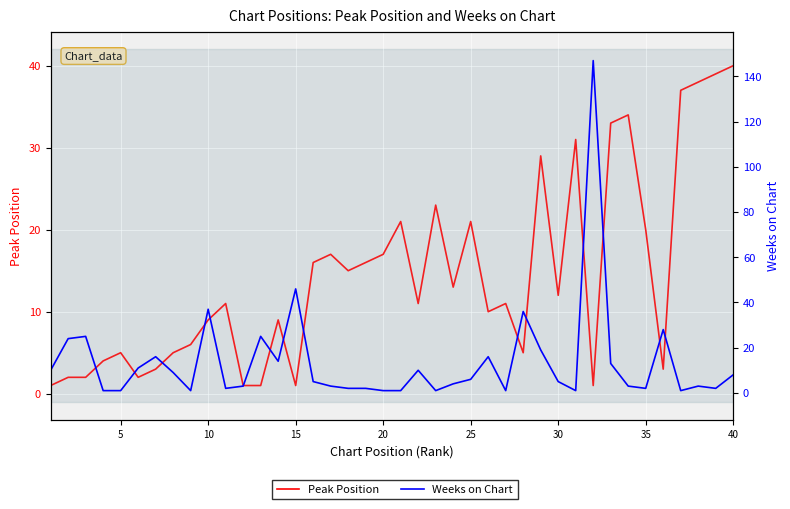

What is the difference between the maximum and minimum values in the Weeks on Chart series?

146